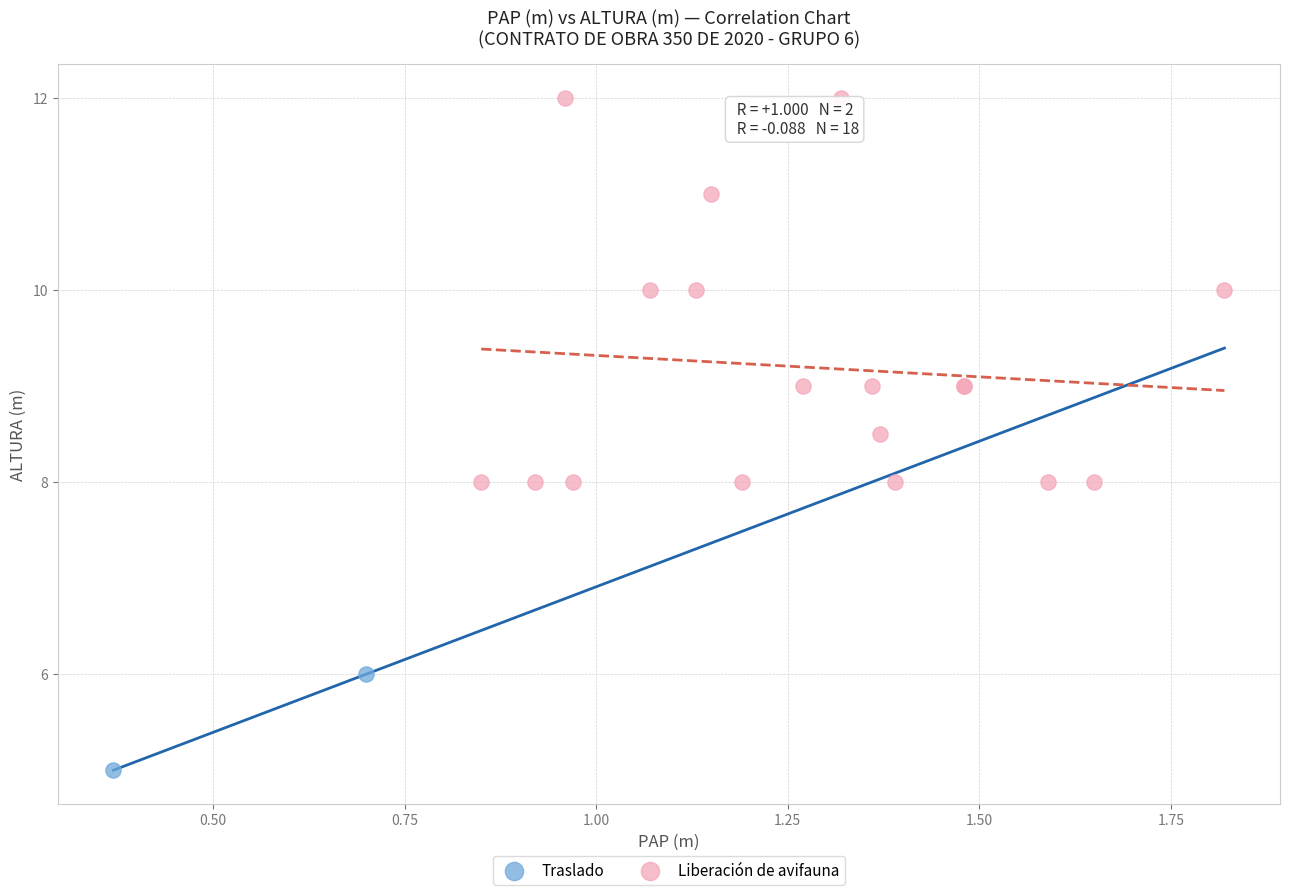

Which series reaches the maximum Y coordinate?

Liberación de avifauna